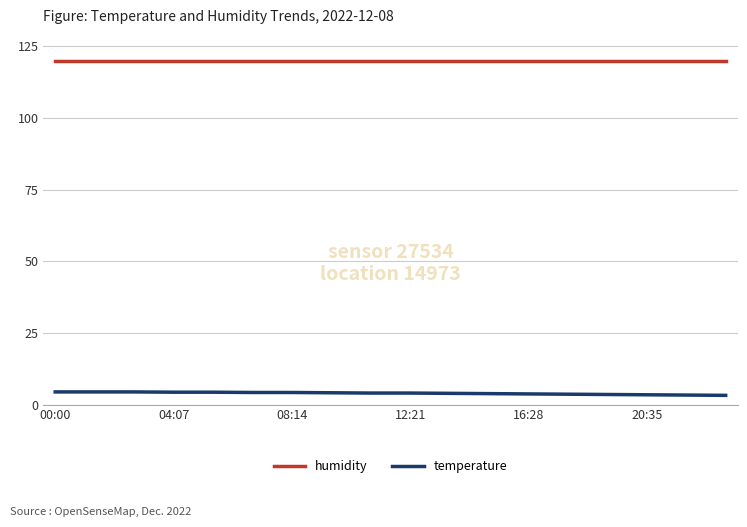

True or false: temperature and humidity cross at least once.

False